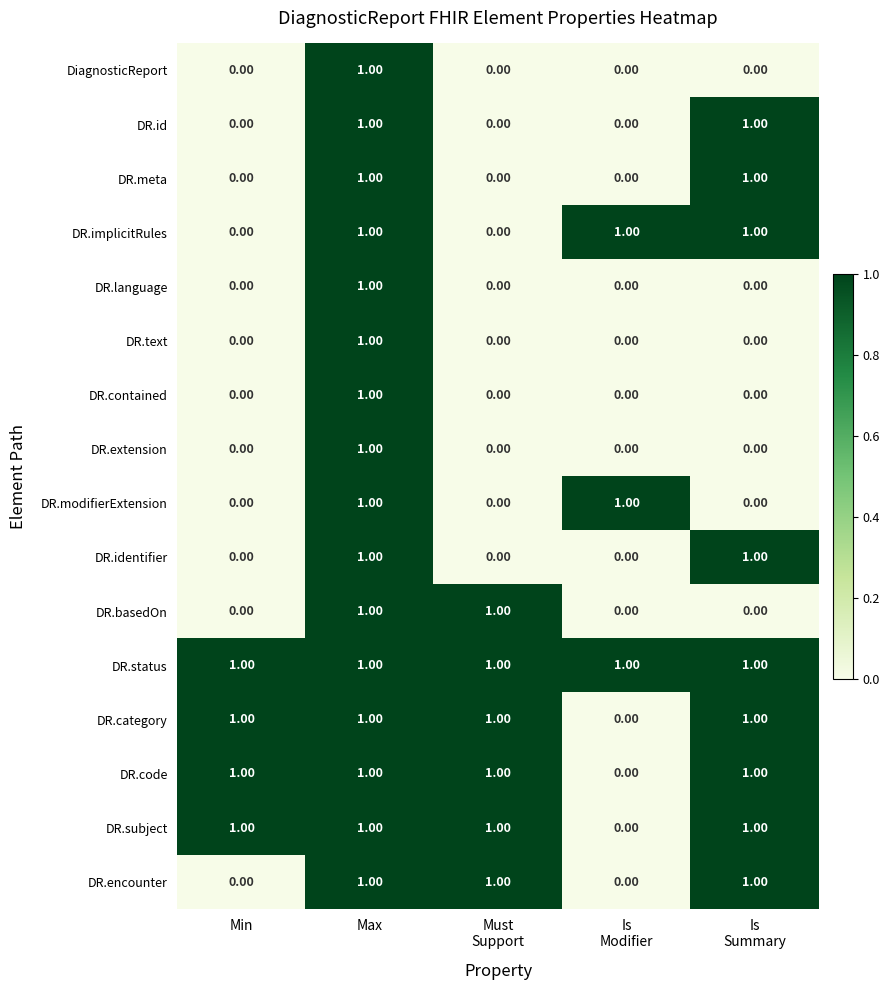

What is the total value across all series at Min?

4